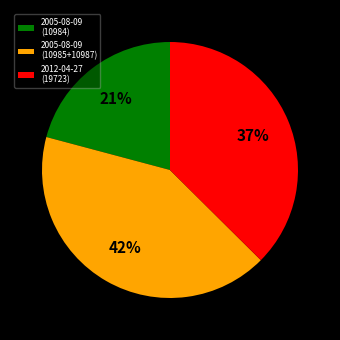

Is there any slice that represents more than half of the pie?

No